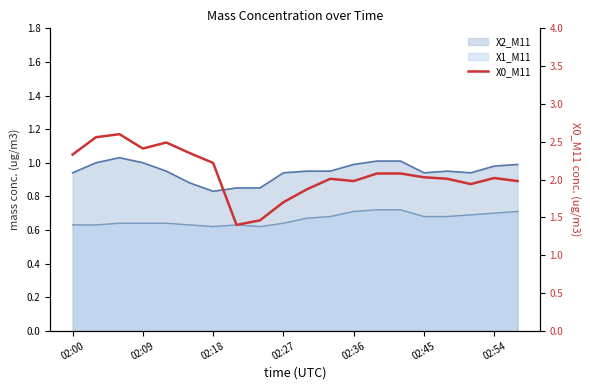

Reading left to right, transcribe all the data shown in this chart.

2.3	2.6	2.6	2.4	2.5	2.4	2.2	1.4	1.5	1.7	1.9	2.0	2.0	2.1	2.1	2.0	2.0	1.9	2.0	2.0